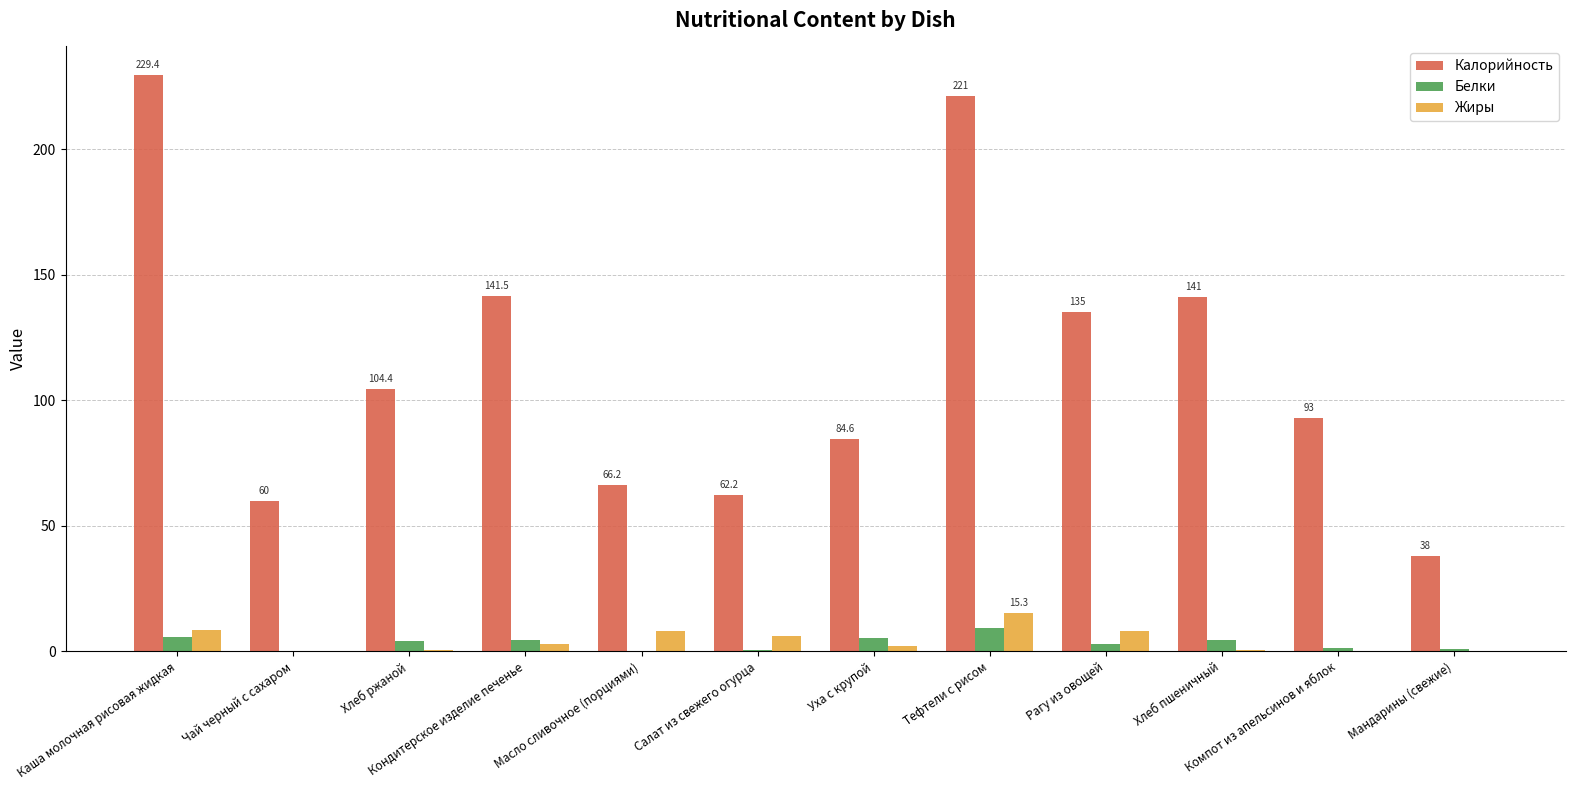

Are the bars grouped side by side (vs. stacked)?

Yes